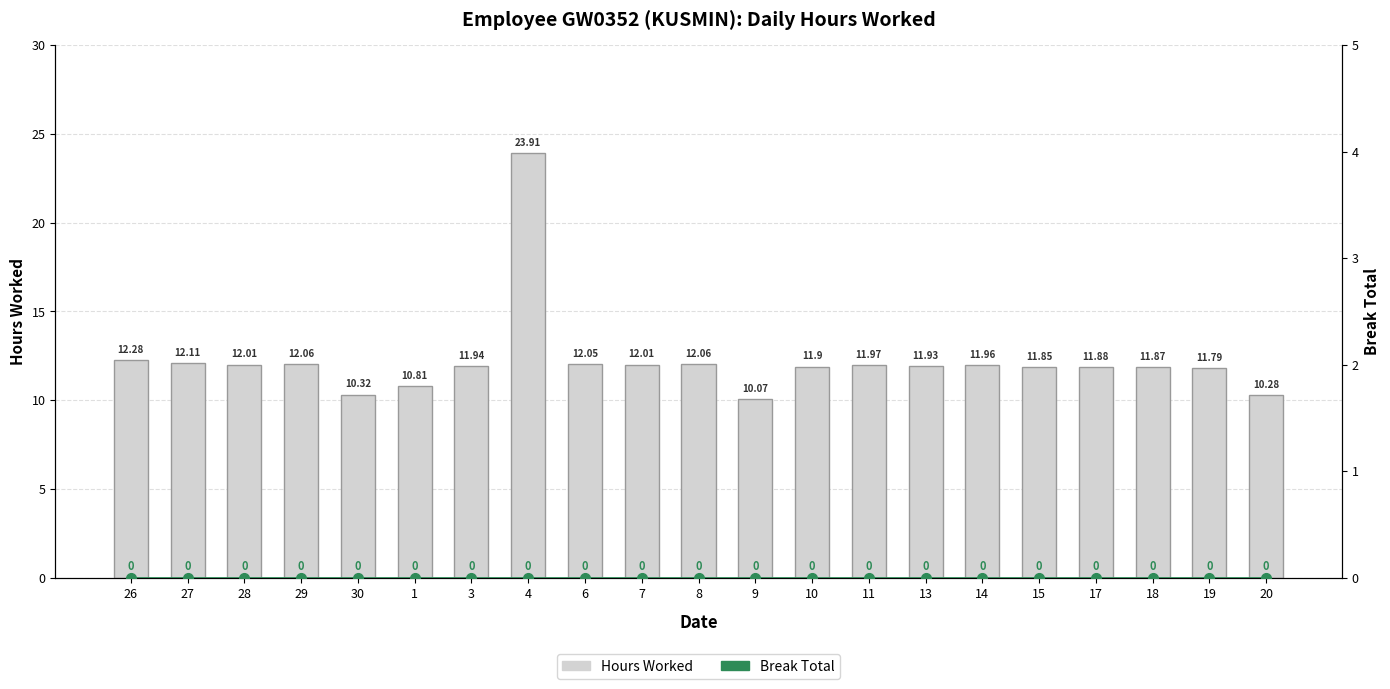

List the series in order of their peak value, highest first.

Hours Worked, Break Total